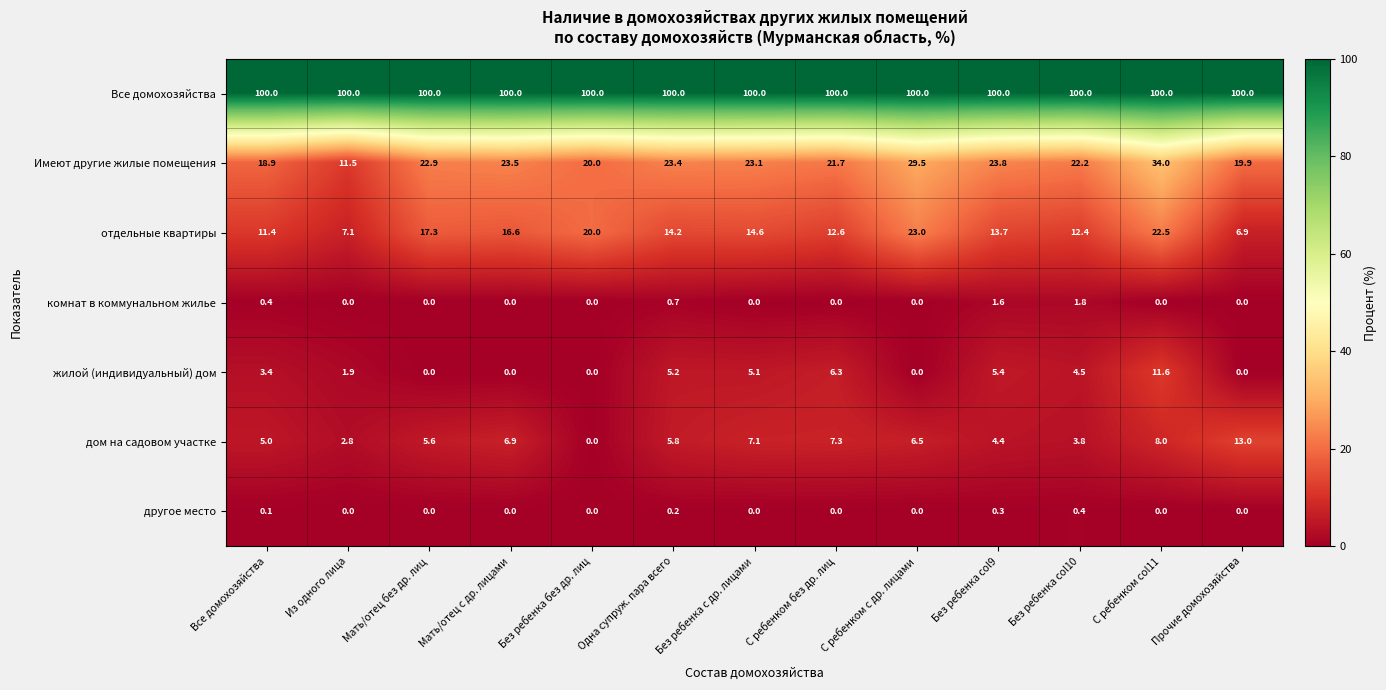

The value of дом на садовом участке at Все домохозяйства is 7.5. True or false?

False